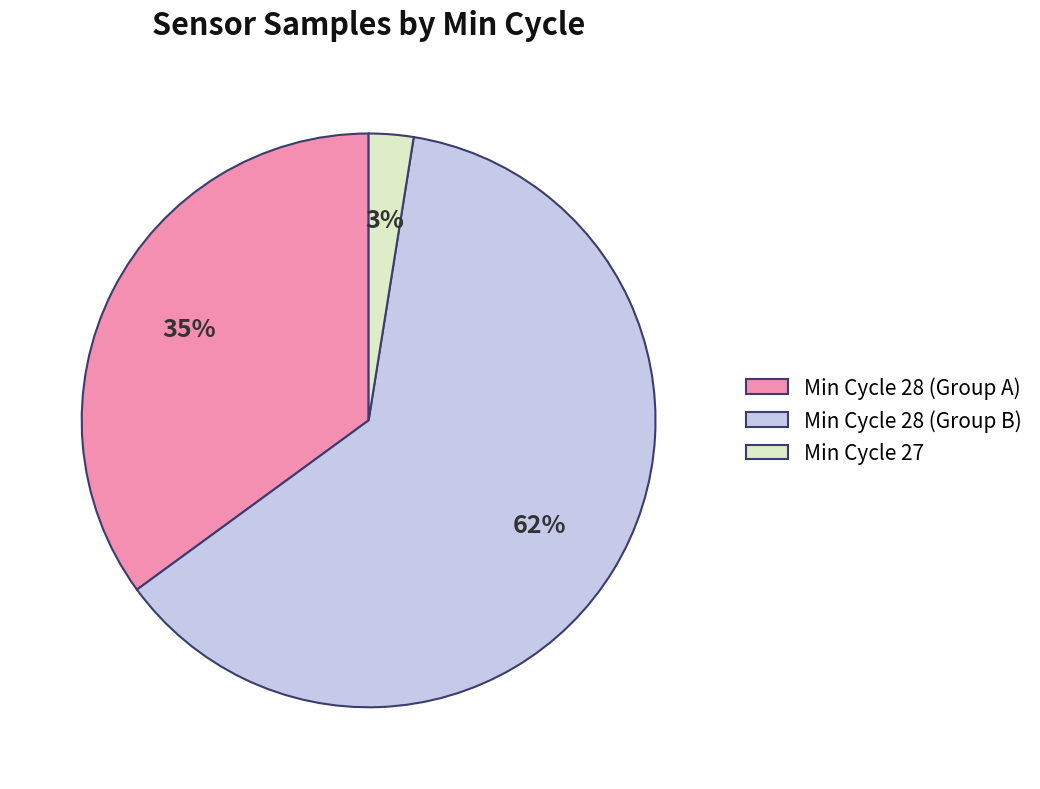

How many segments does this pie chart have?

3